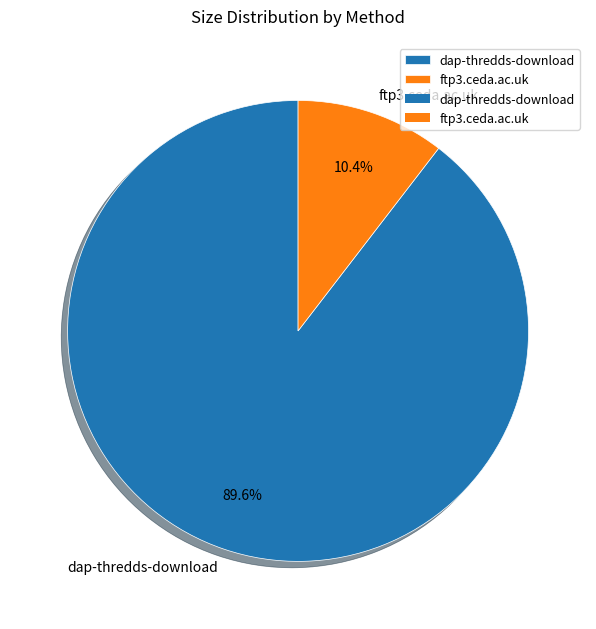

Approximately how many times larger is the value at ftp3.ceda.ac.uk compared to dap-thredds-download?

0.1